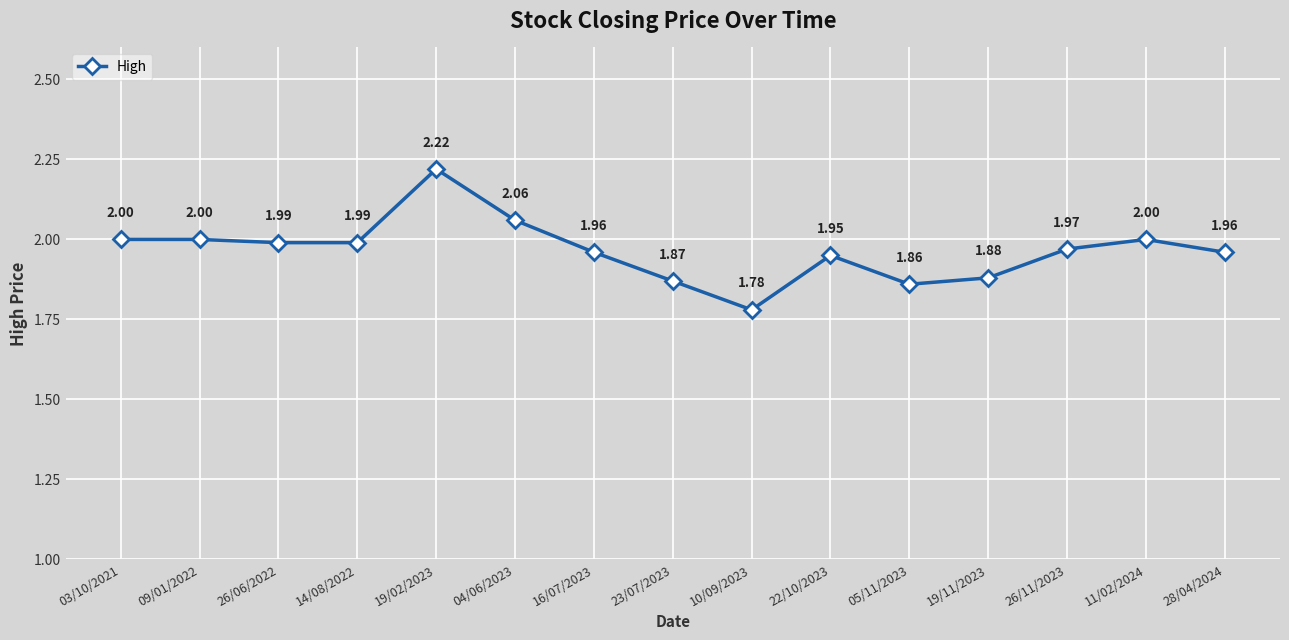

Is this an area chart (filled region under the line)?

No